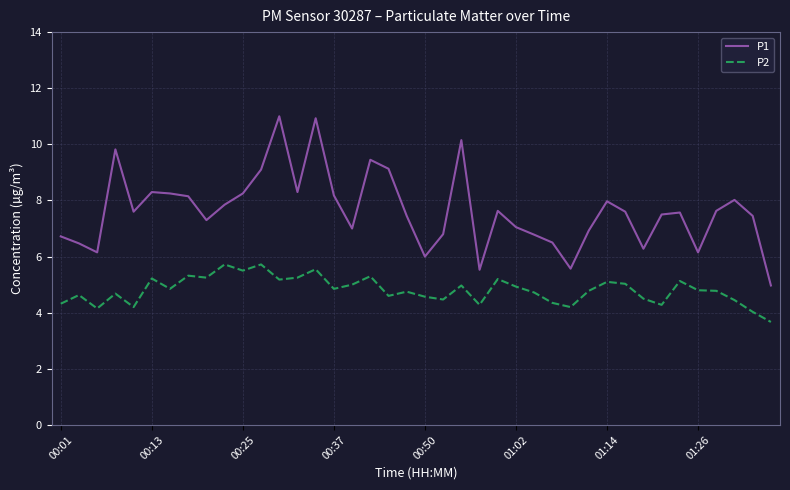

What is the lowest value of the P1 series?

5.0